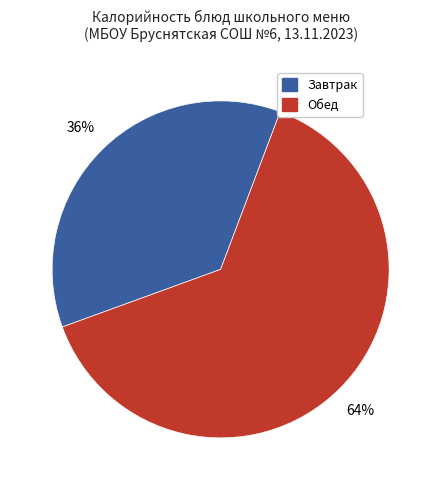

Is there a majority slice in this chart?

Yes